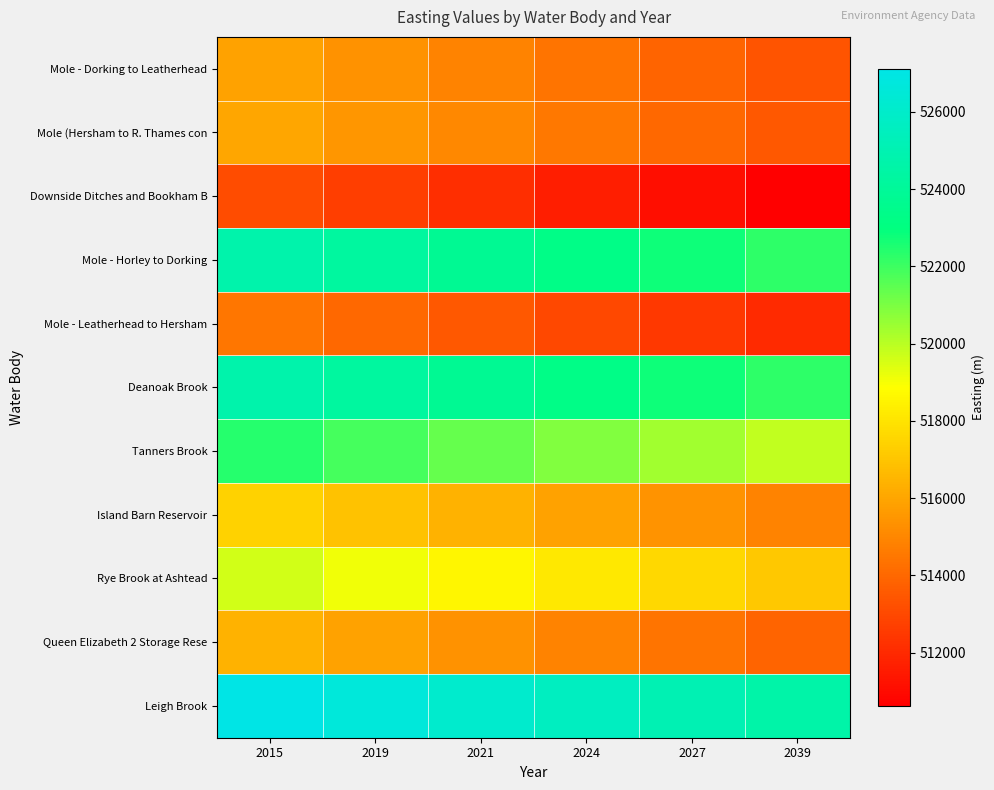

Reading left to right, extract all data points from this chart.

Mole - Dorking to Leatherhead: 2015=515875	2019=515375	2021=514875	2024=514375	2027=513875	2039=513375
Mole (Hersham to R. Thames con: 2015=516003	2019=515503	2021=515003	2024=514503	2027=514003	2039=513503
Downside Ditches and Bookham B: 2015=513115	2019=512615	2021=512115	2024=511615	2027=511115	2039=510615
Mole - Horley to Dorking: 2015=524770	2019=524270	2021=523770	2024=523270	2027=522770	2039=522270
Mole - Leatherhead to Hersham: 2015=514480	2019=513980	2021=513480	2024=512980	2027=512480	2039=511980
Deanoak Brook: 2015=524777	2019=524277	2021=523777	2024=523277	2027=522777	2039=522277
Tanners Brook: 2015=522382	2019=521882	2021=521382	2024=520882	2027=520382	2039=519882
Island Barn Reservoir: 2015=517389	2019=516889	2021=516389	2024=515889	2027=515389	2039=514889
Rye Brook at Ashtead: 2015=519602	2019=519102	2021=518602	2024=518102	2027=517602	2039=517102
Queen Elizabeth 2 Storage Rese: 2015=516381	2019=515881	2021=515381	2024=514881	2027=514381	2039=513881
Leigh Brook: 2015=527123	2019=526623	2021=526123	2024=525623	2027=525123	2039=524623